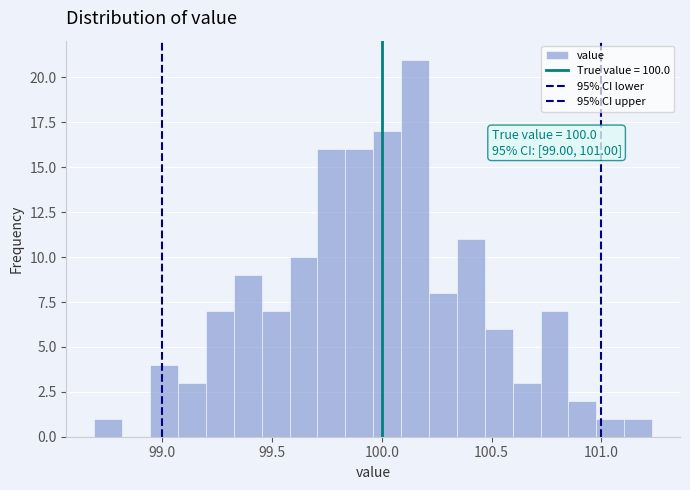

Around what value on the x-axis is the tallest bar? Give the approximate position of its centre, as read against the axis.

100.15